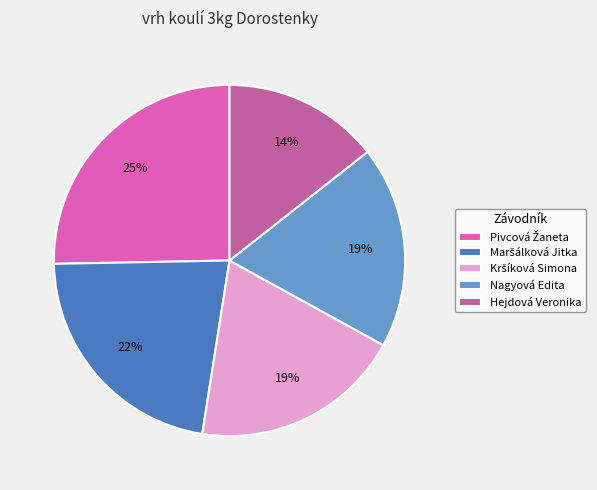

Does Nagyová Edita account for over 50% of the chart?

No